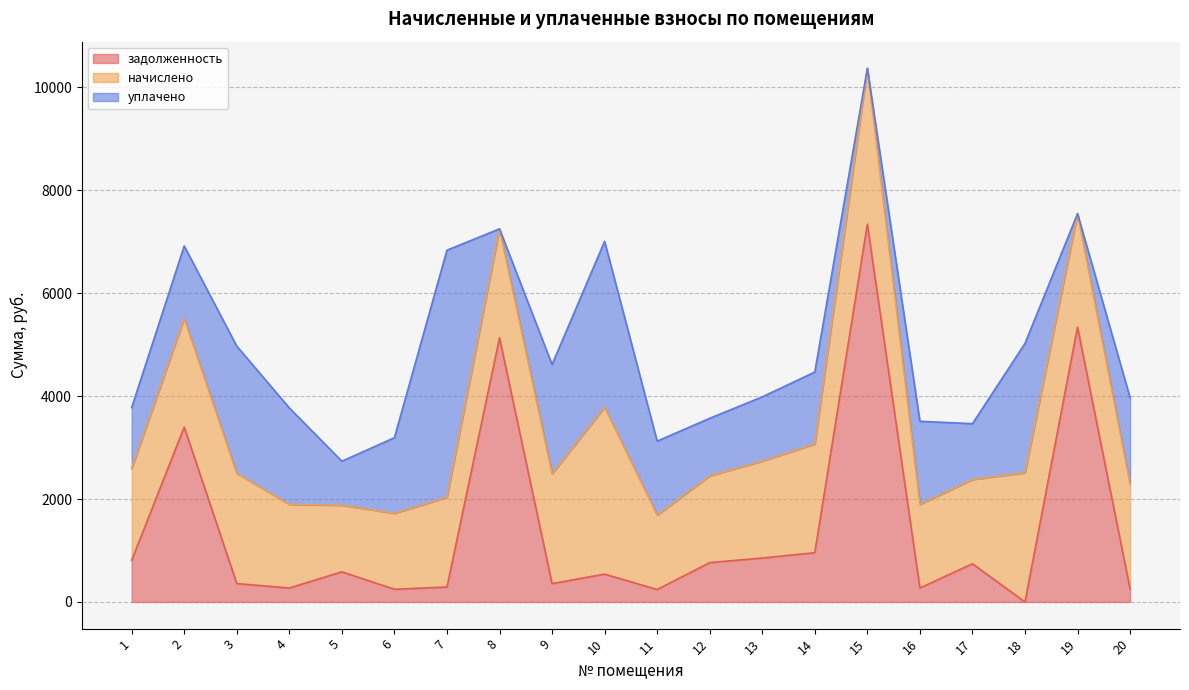

At which label is начислено closest to 2268?

19